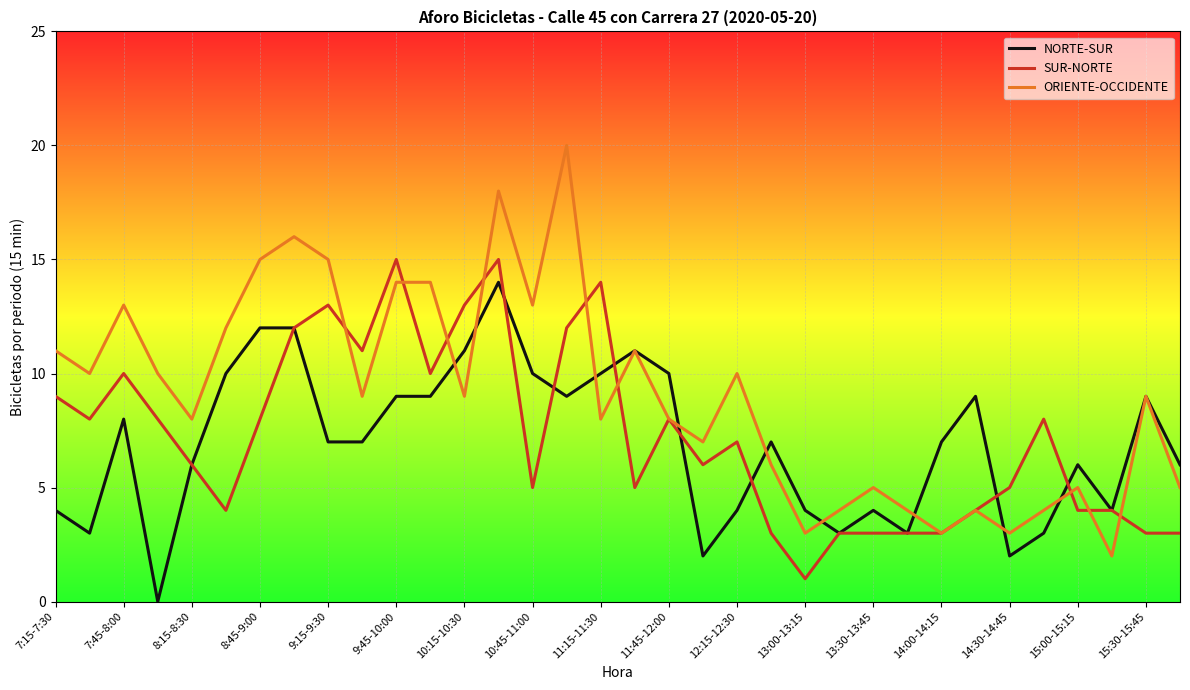

Which series has the largest range (max minus min)?

ORIENTE-OCCIDENTE